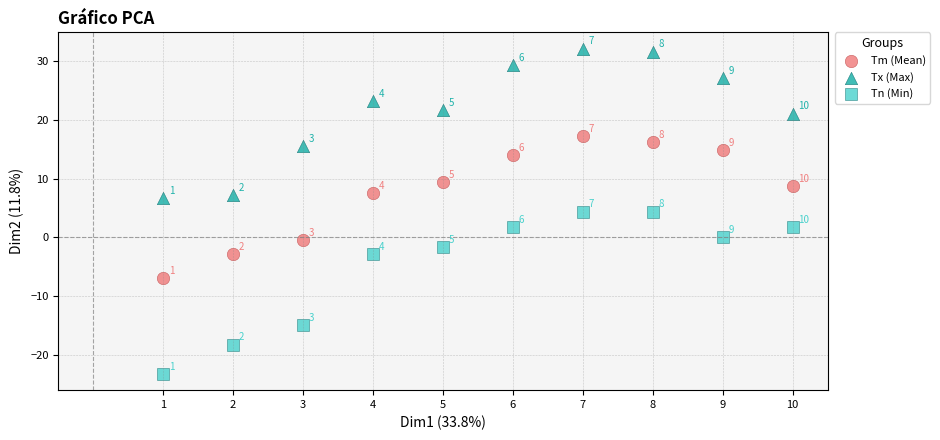

In the Tn (Min) series, what Y value is closest to -9?

-15.0